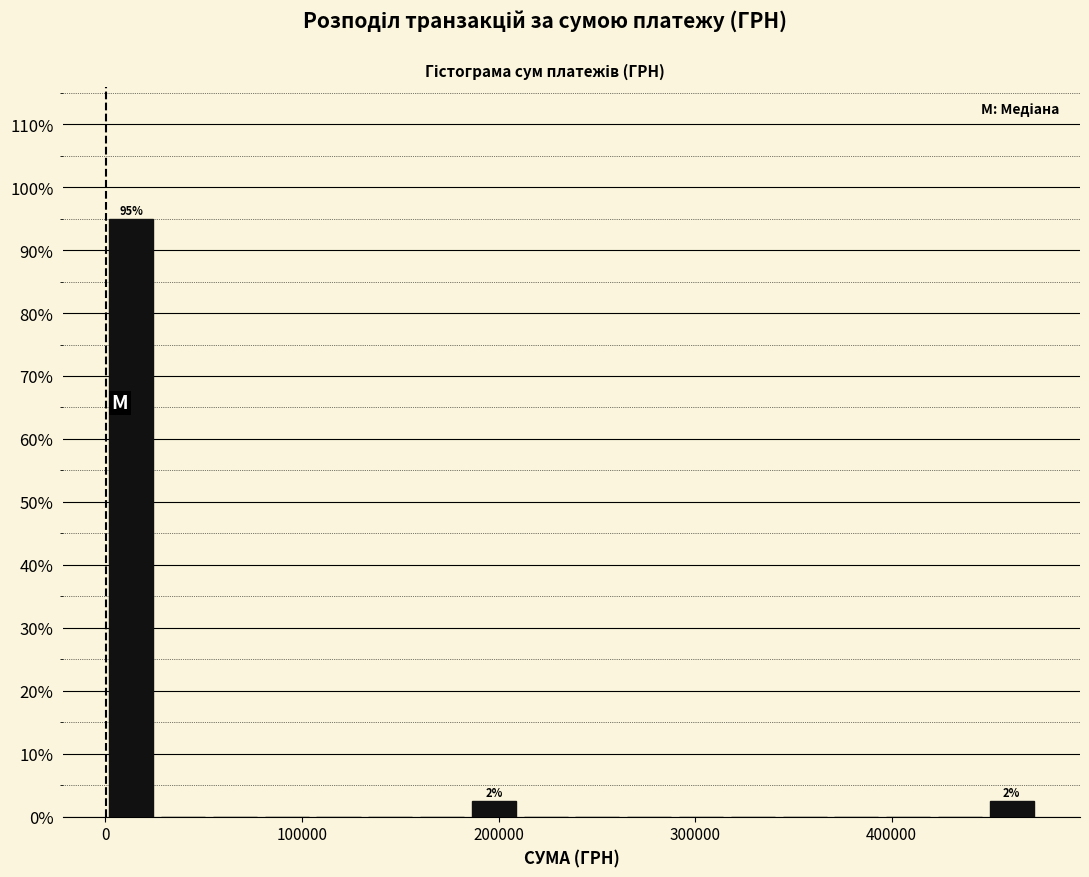

Read against the x-axis, roughly where is the centre of the tallest bar?

10000